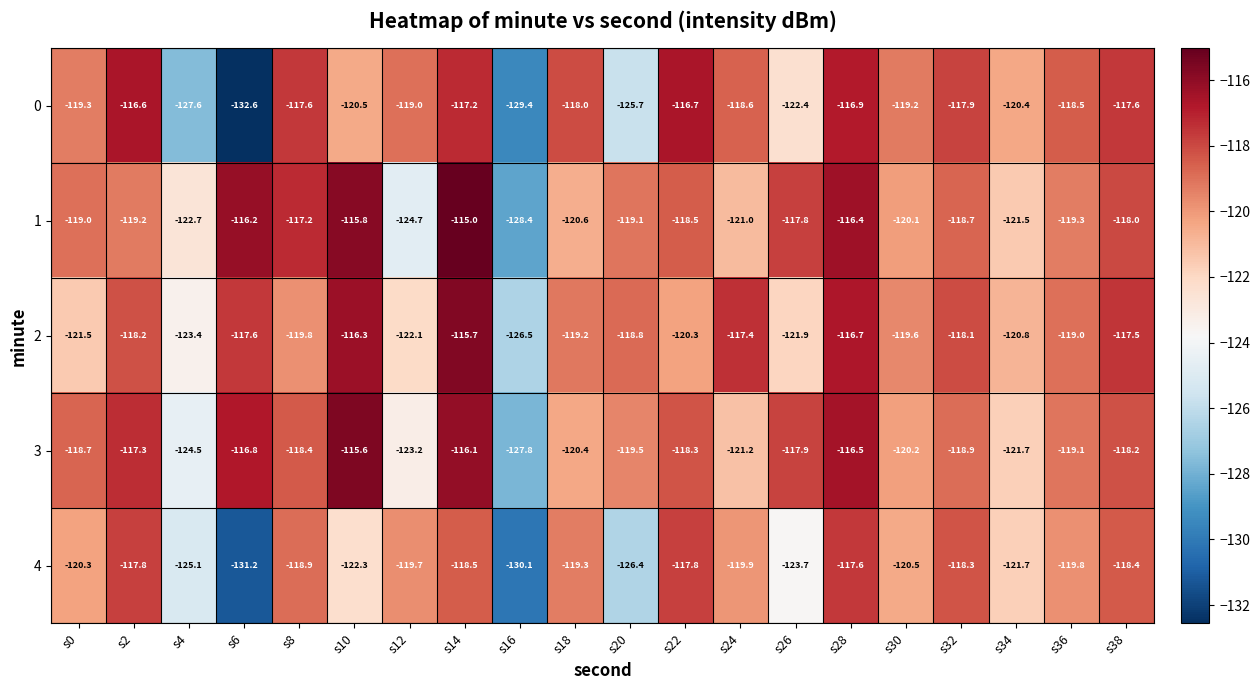

List the series in order of their peak value, lowest first.

4, 0, 2, 3, 1